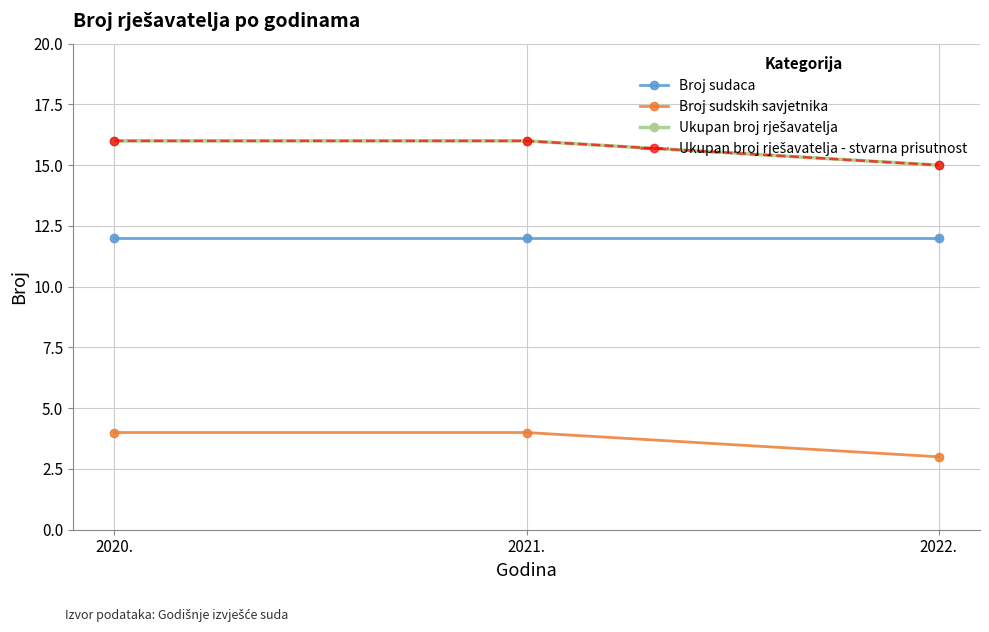

The Broj sudskih savjetnika series shows 2 at 2020.. True or false?

False